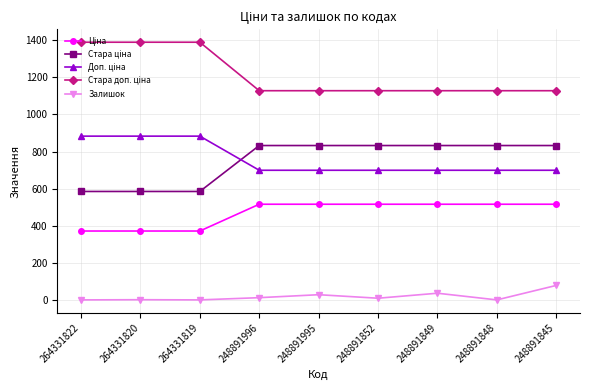

What is the greatest value displayed?

1389.5